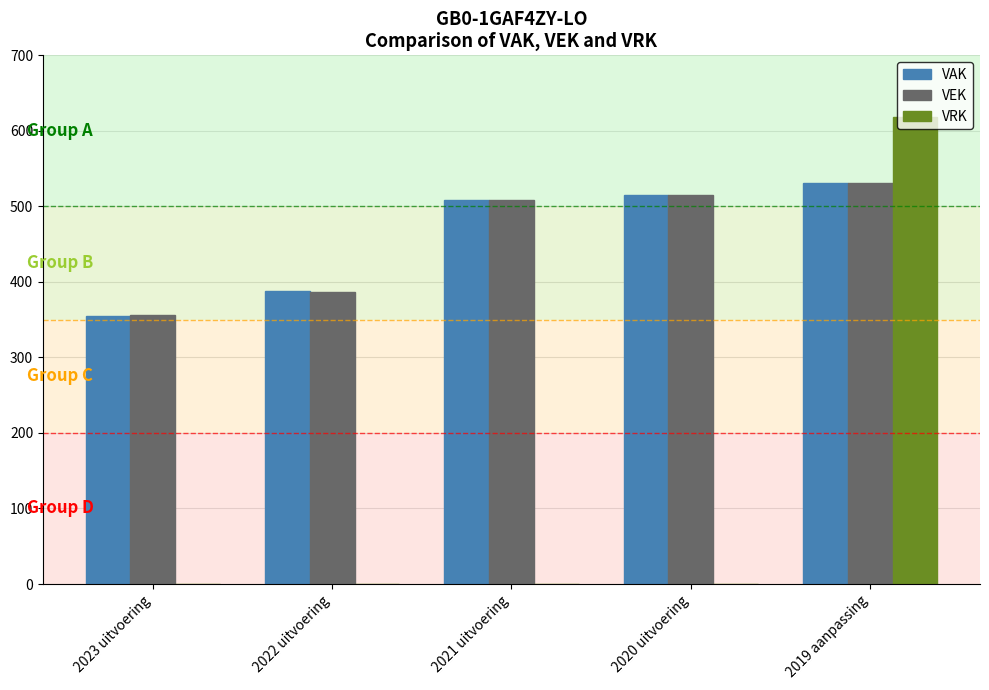

How many groups of bars are there?

5